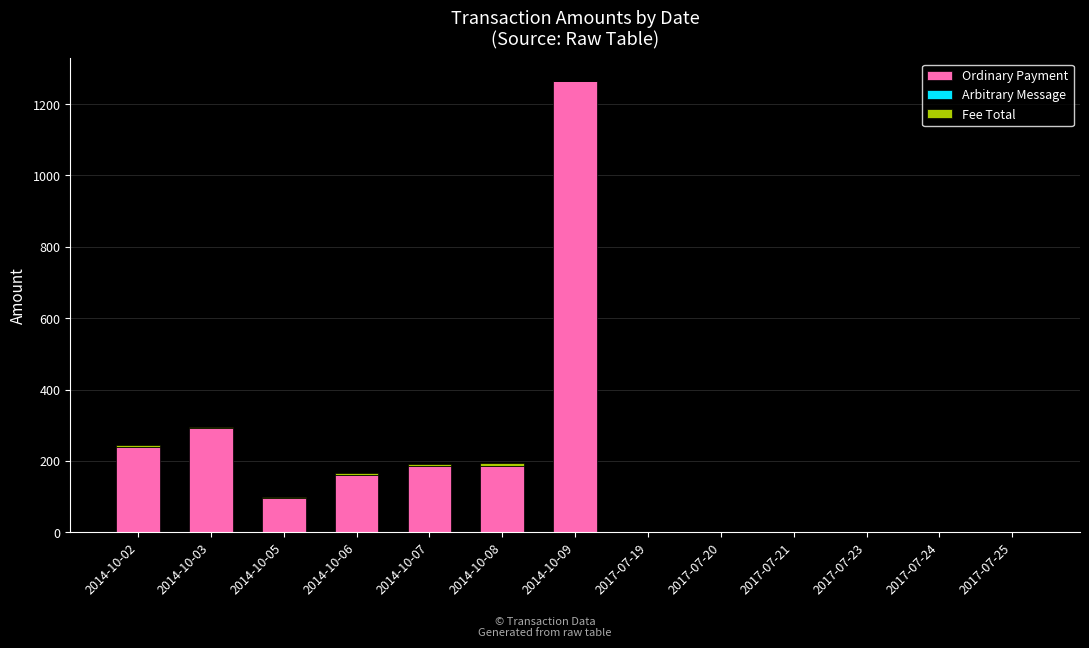

How many data points does each series have?

13